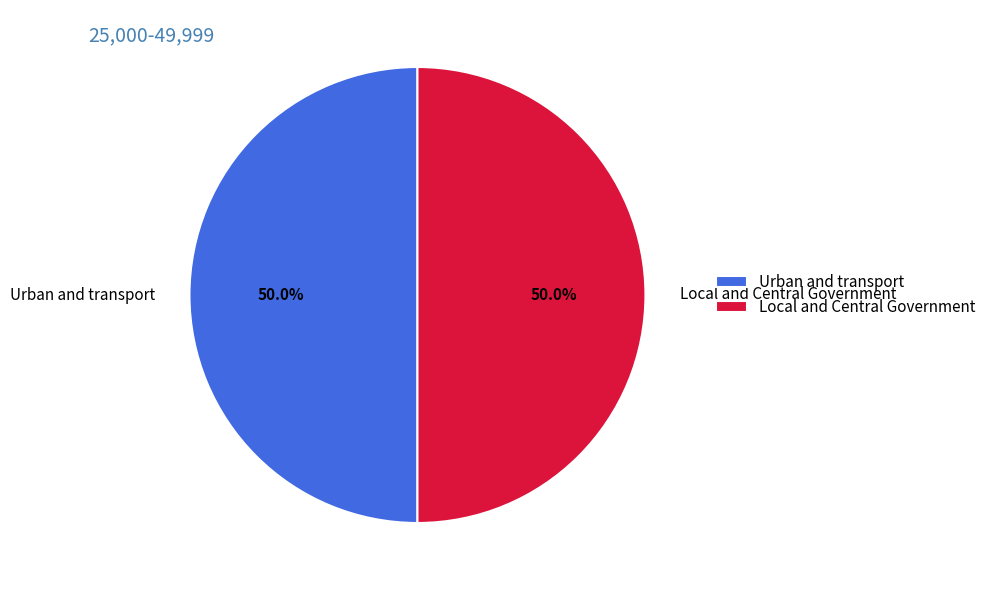

What percentage is the Urban and transport slice, to the nearest percent?

50%